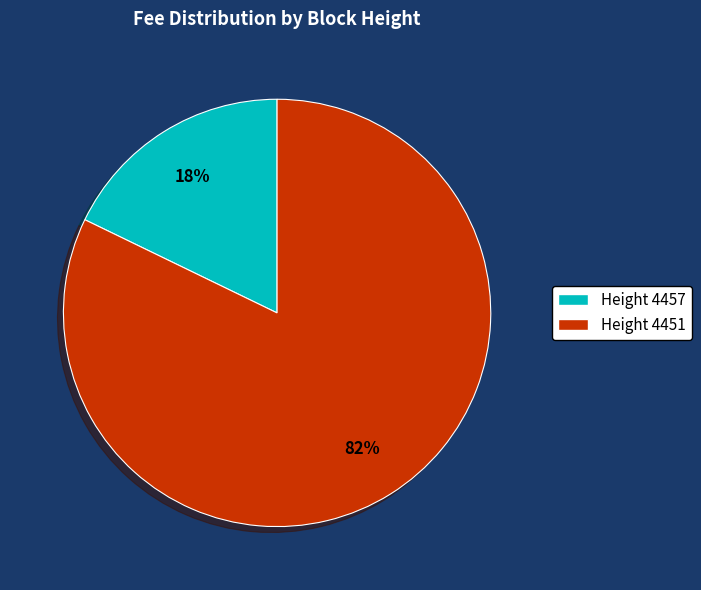

To the nearest percent, what is the average slice percentage?

50%